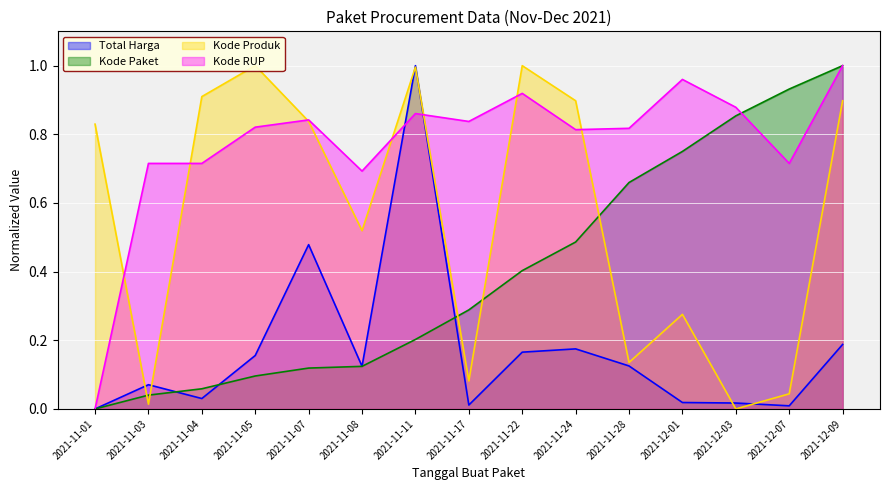

How many series are shown in this chart?

4